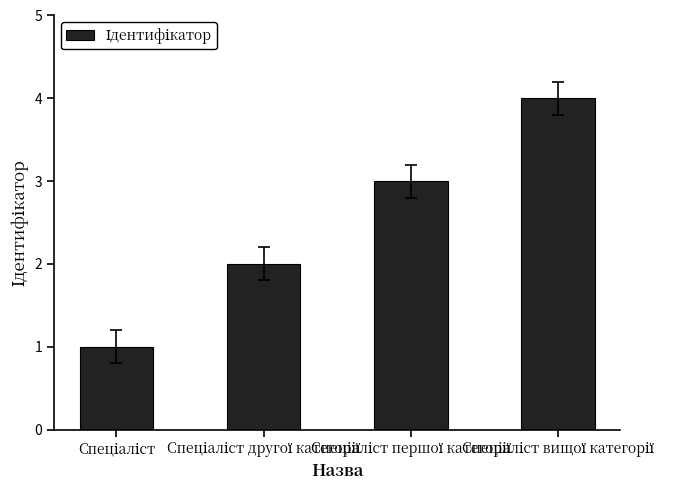

What is the difference between the maximum and minimum values?

3